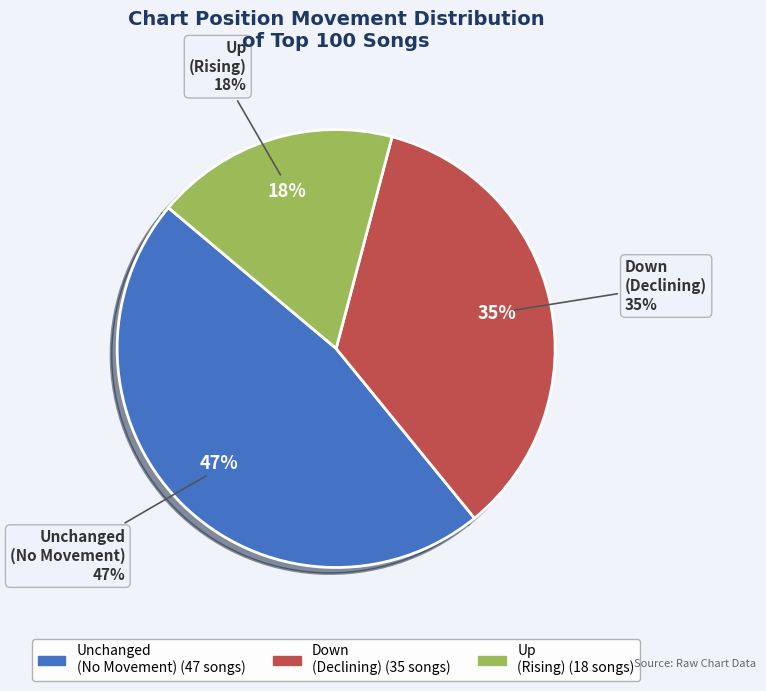

Which slice is the smallest?

up